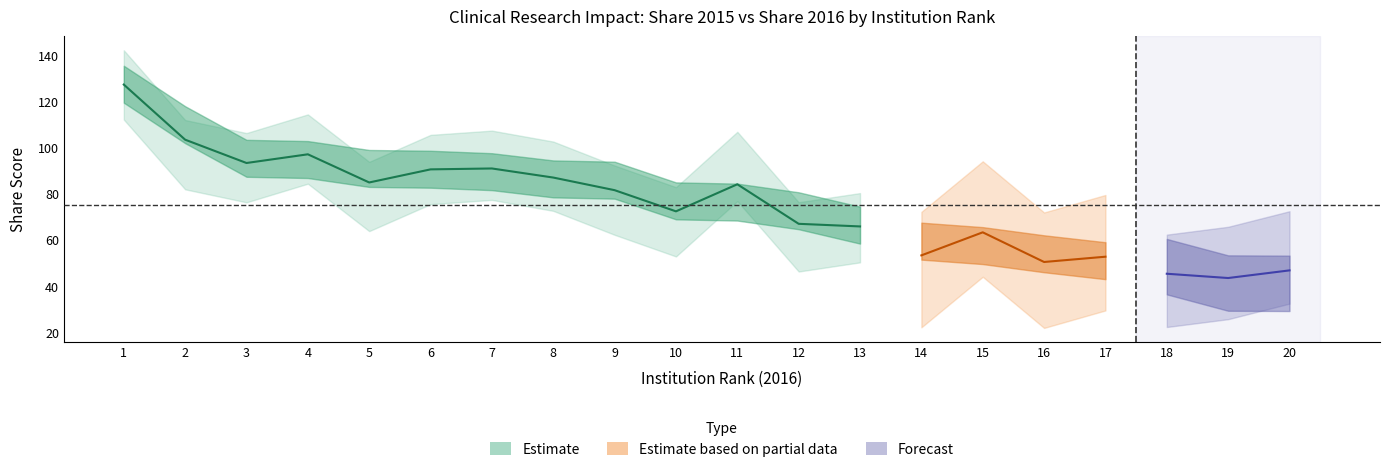

The Share 2015 series shows 129.6 at 7. True or false?

False